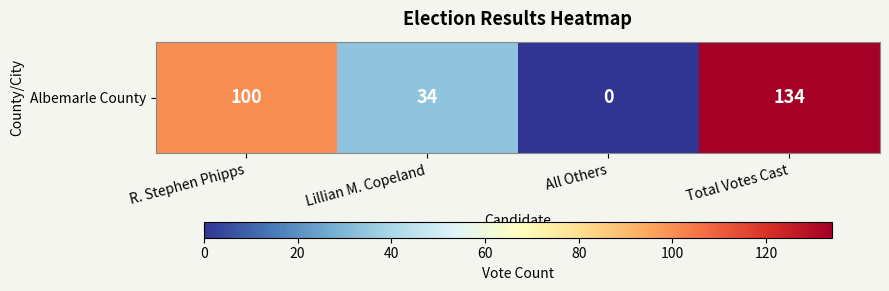

What is the sum of the values at R. Stephen Phipps and Total Votes Cast?

234